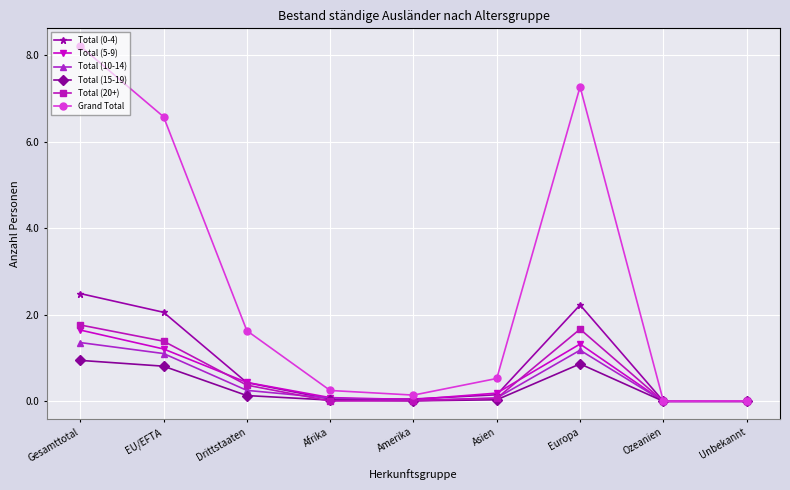

What is the maximum value for Total (20+)?

1.8